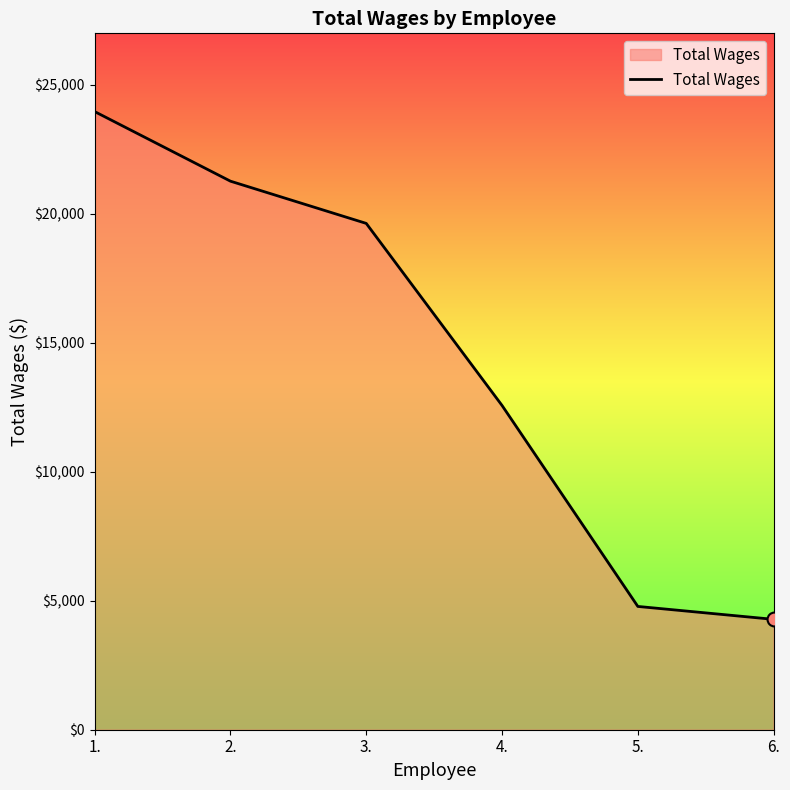

What is the change in value from 1. to 3.?

-4335